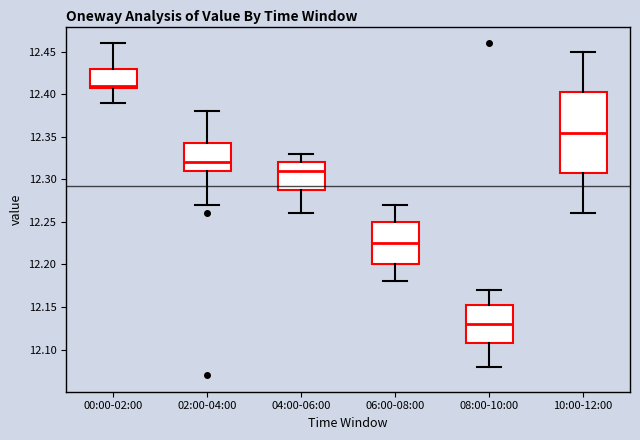

Which box is the tallest, from its lower edge to its upper edge?

10:00-12:00